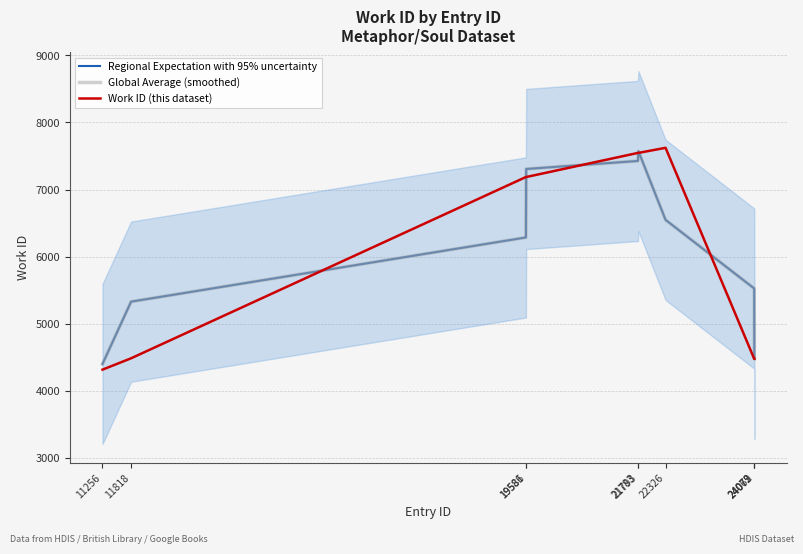

At which category does Global Average (smoothed) reach its first local peak?

21793